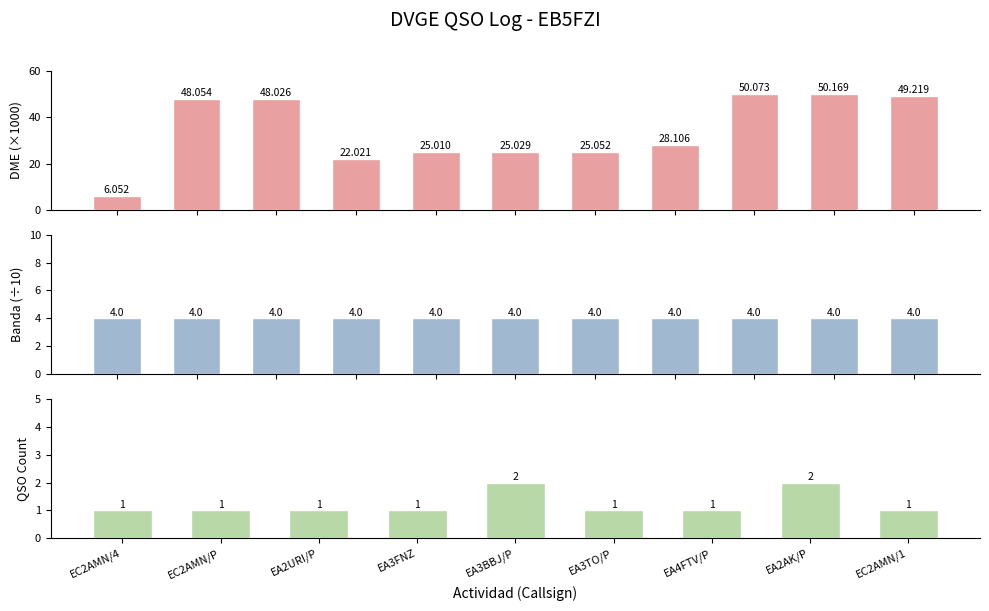

What is the value of the 4th bar from the left?

22.0